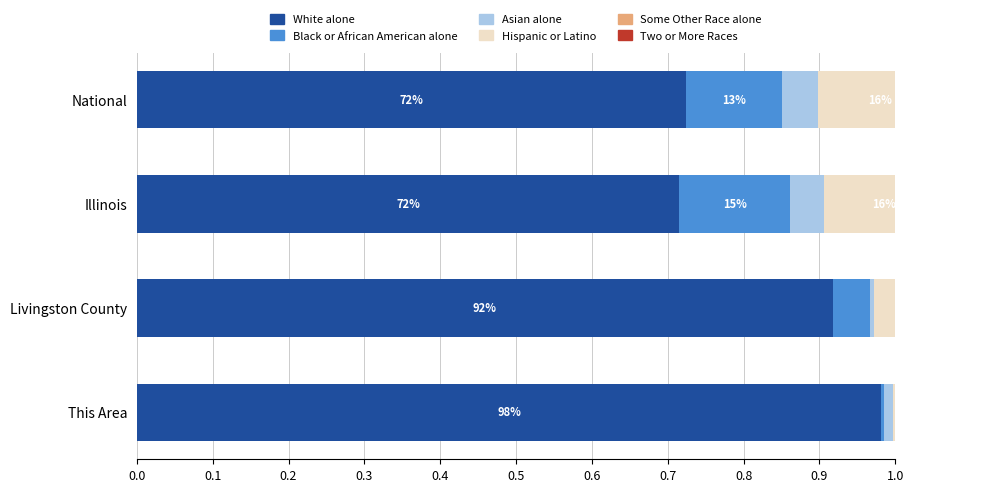

How many bars are there in total?

24